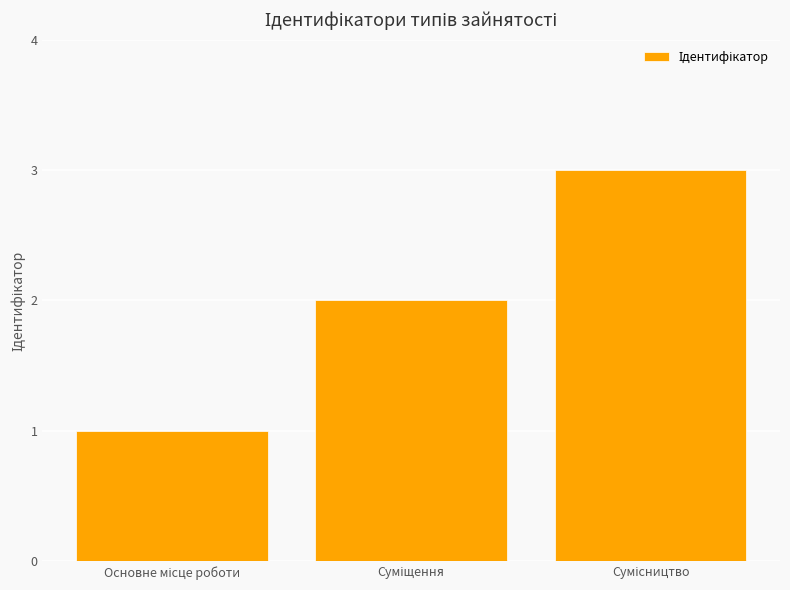

Does the chart contain stacked bars?

No